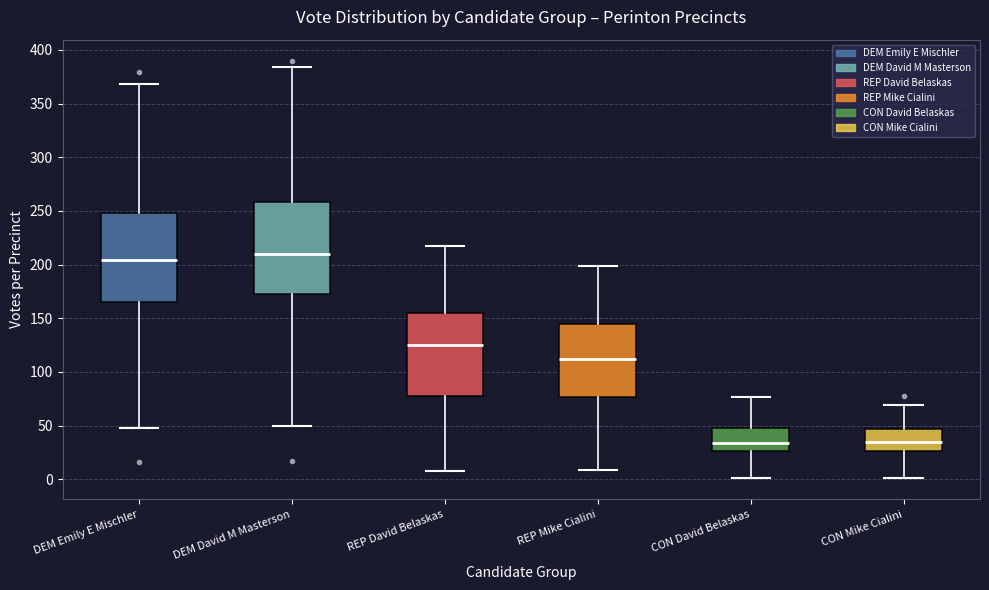

Reading left to right, transcribe this box plot: for each box, give where its median line is, the range the box spans, and where its two whiskers end, as read against the y-axis. The values are not printed on the chart, so give them approximately, as read against the axis.

DEM Emily E Mischler: median 205, box 165 to 250, whiskers 50 to 370
DEM David M Masterson: median 210, box 175 to 260, whiskers 50 to 385
REP David Belaskas: median 125, box 80 to 155, whiskers 10 to 215
REP Mike Cialini: median 110, box 75 to 145, whiskers 10 to 200
CON David Belaskas: median 35, box 25 to 50, whiskers 0 to 75
CON Mike Cialini: median 35, box 25 to 45, whiskers 0 to 70